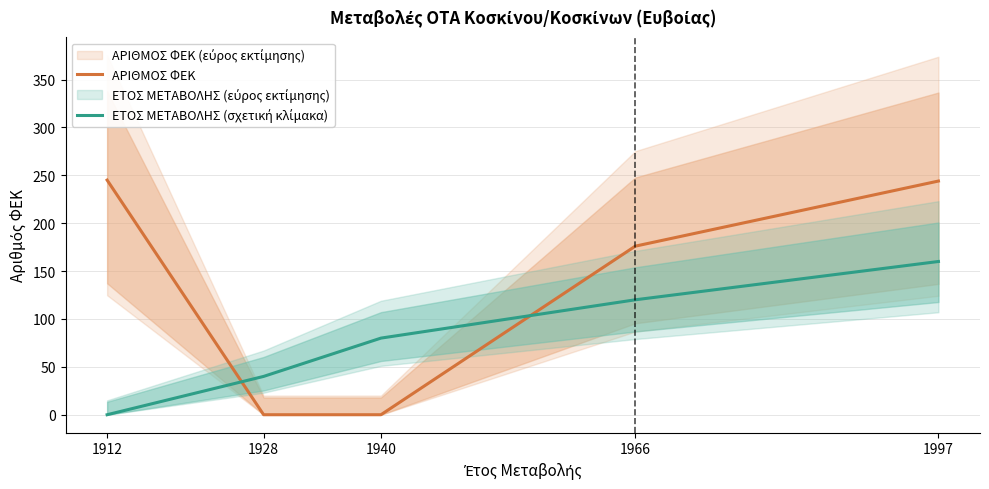

What is the difference between the maximum and minimum values in the ΑΡΙΘΜΟΣ ΦΕΚ series?

245